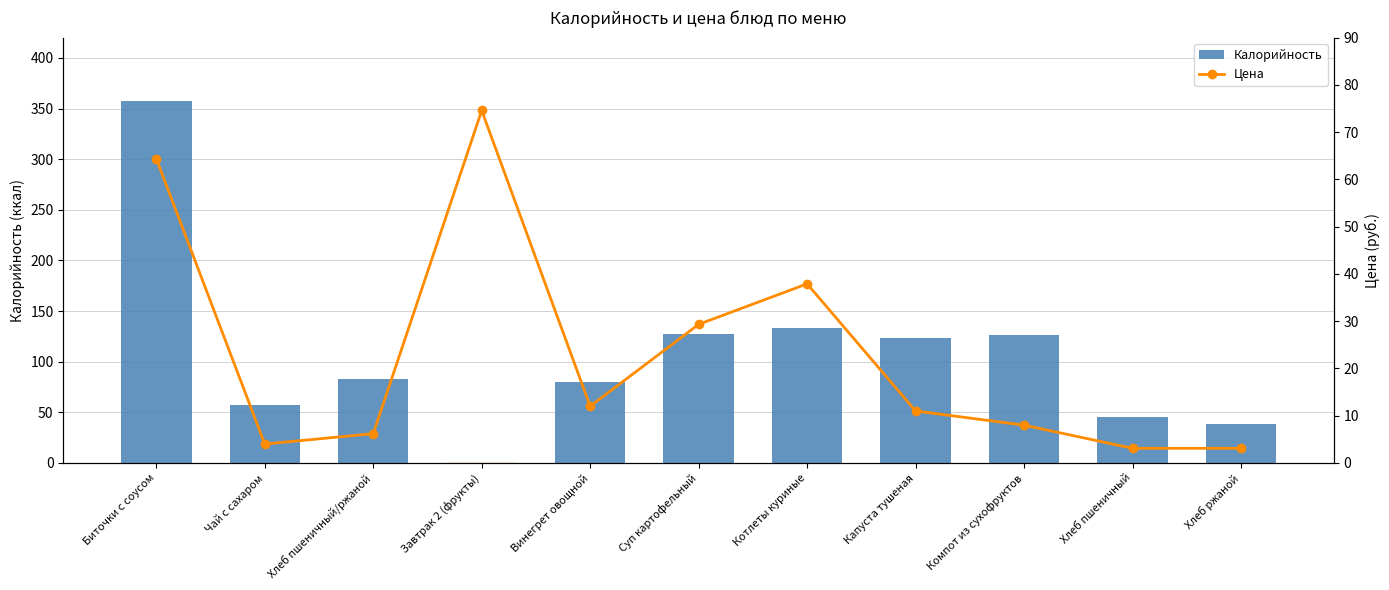

Rank the series by their average value, from highest to lowest.

Калорийность, Цена